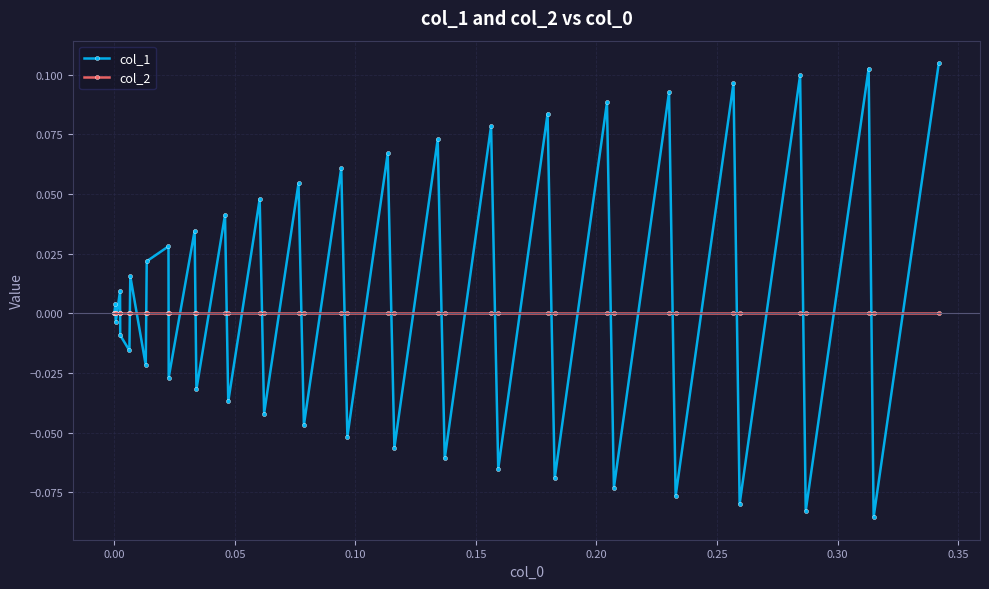

Which series has the largest range (max minus min)?

col_1